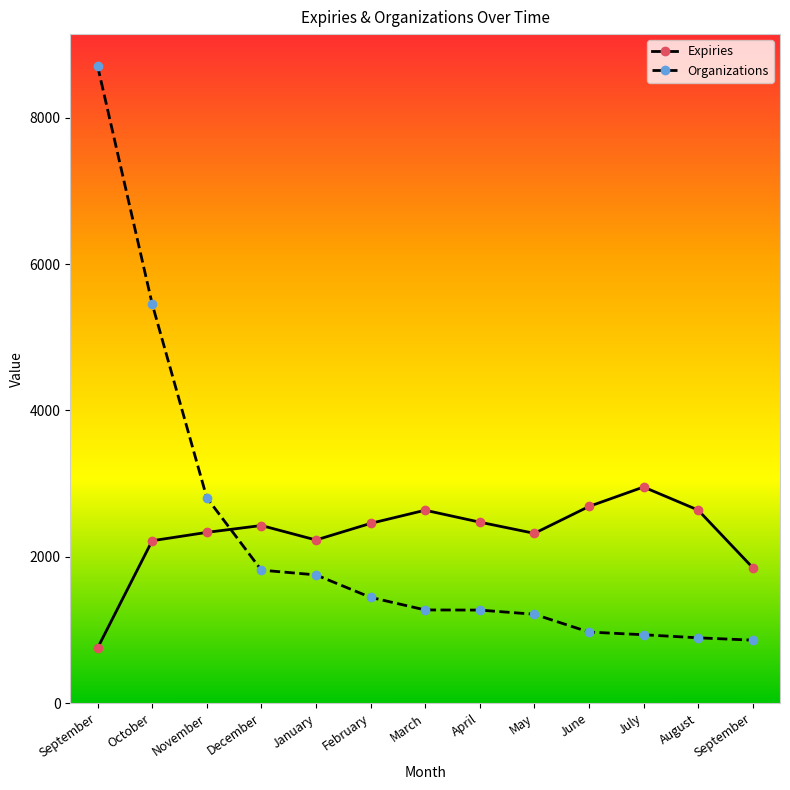

Which series has the largest total across all categories?

Expiries